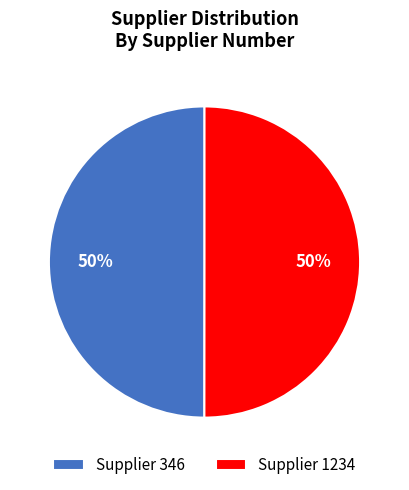

What is the ratio of the value at Supplier 346 to the value at Supplier 1234?

1.0